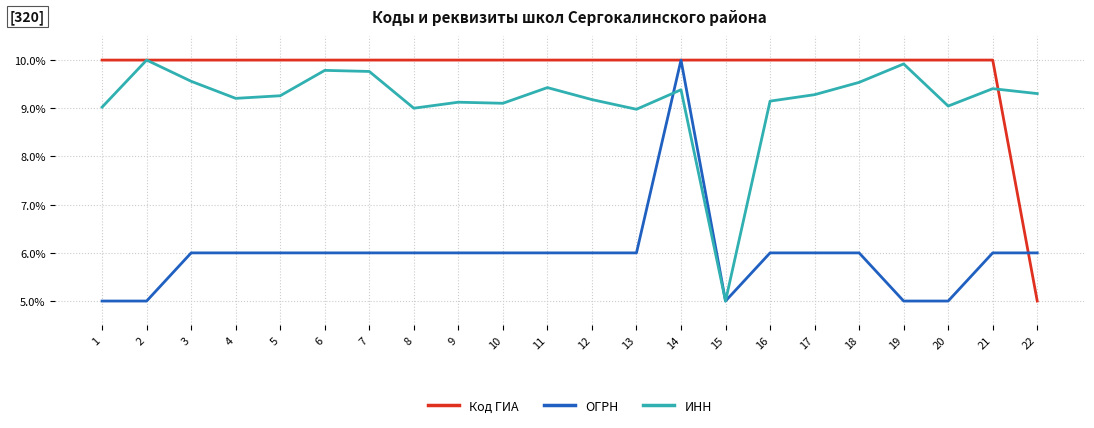

At 17, list the series in order from smallest to largest.

ОГРН, ИНН, Код ГИА